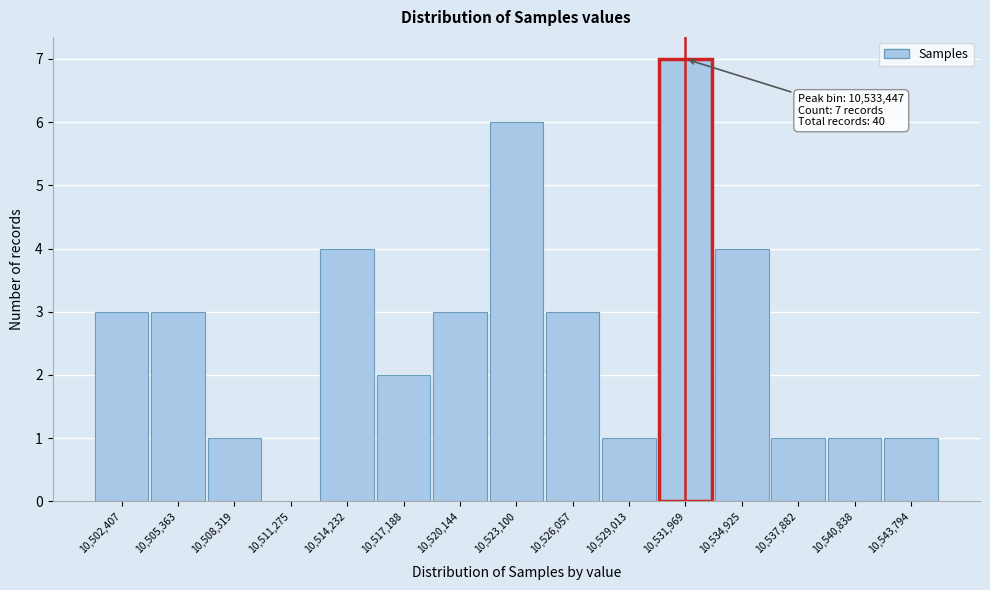

Reading right to left, list all the values displayed in this chart.

10,543,794=1	10,540,838=1	10,537,882=1	10,534,925=4	10,531,969=7	10,529,013=1	10,526,057=3	10,523,100=6	10,520,144=3	10,517,188=2	10,514,232=4	10,511,275=0	10,508,319=1	10,505,363=3	10,502,407=3